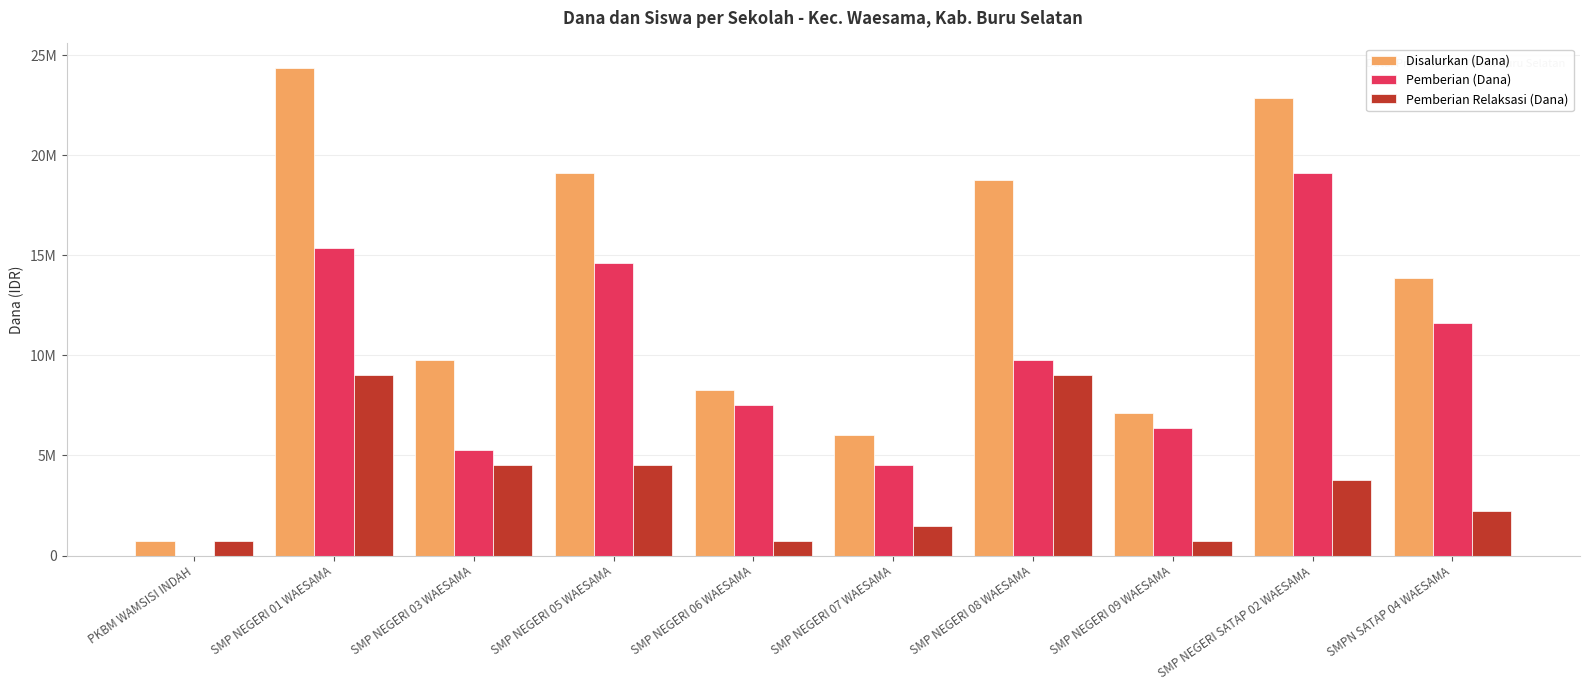

What are all the series names shown in the legend?

Disalurkan (Dana), Pemberian (Dana), Pemberian Relaksasi (Dana)